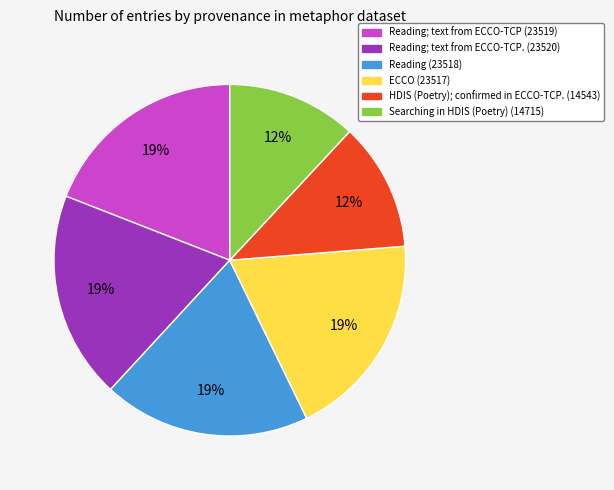

Does any single category account for the majority?

No